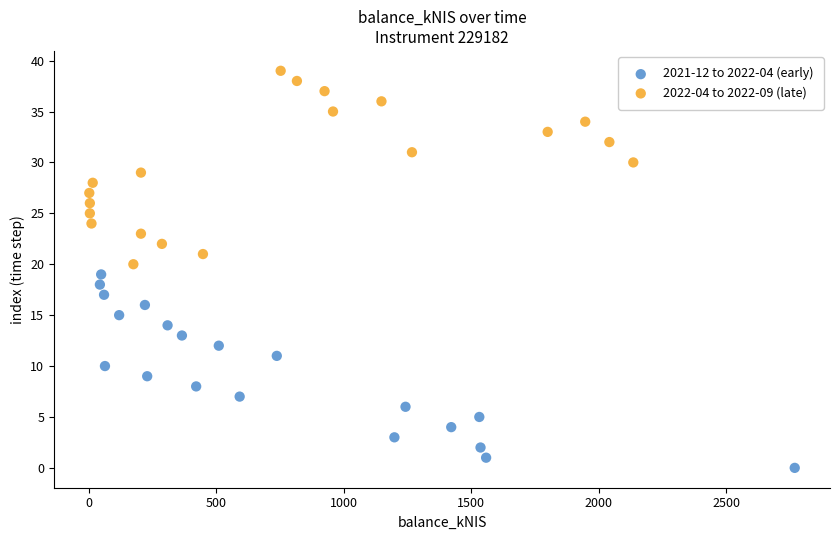

Which series contains the highest Y value?

2022-04 to 2022-09 (late)